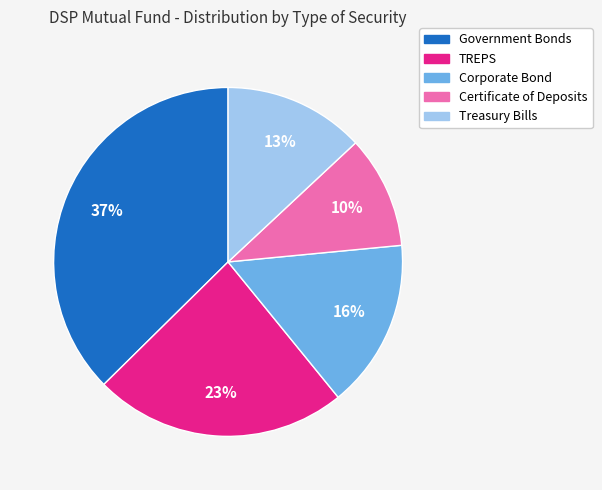

Is it true that TREPS is 23% of the pie?

True